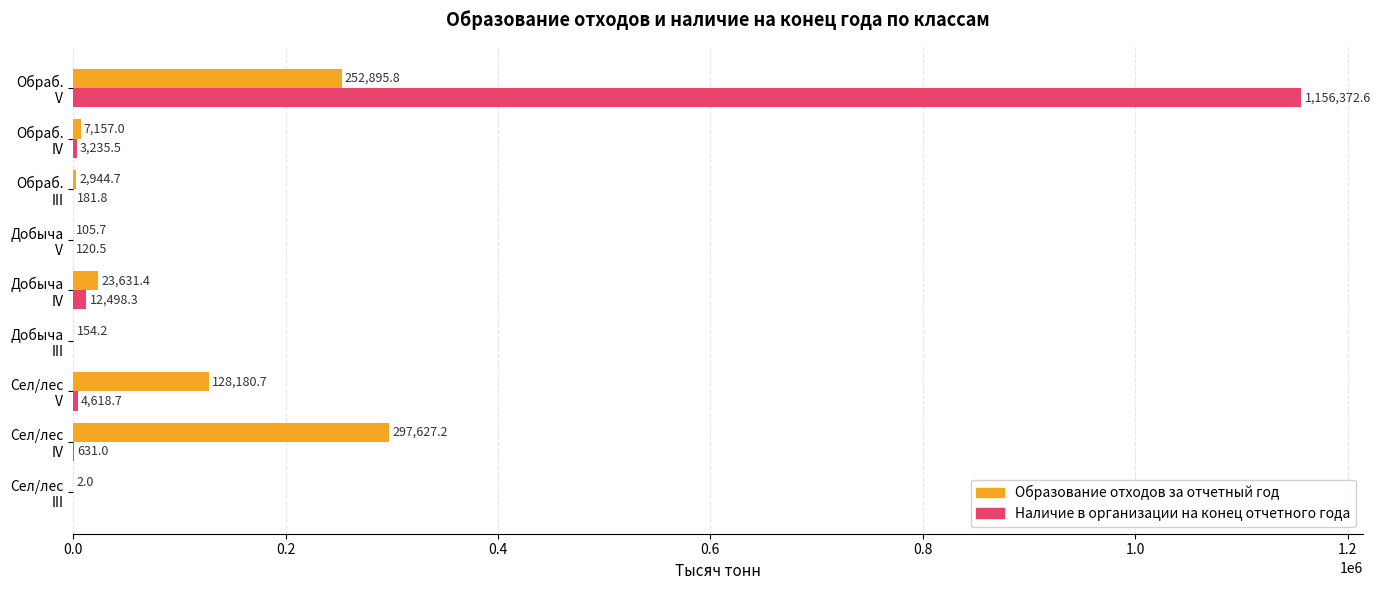

What is the average value of the Образование отходов за отчетный год series?

79188.8